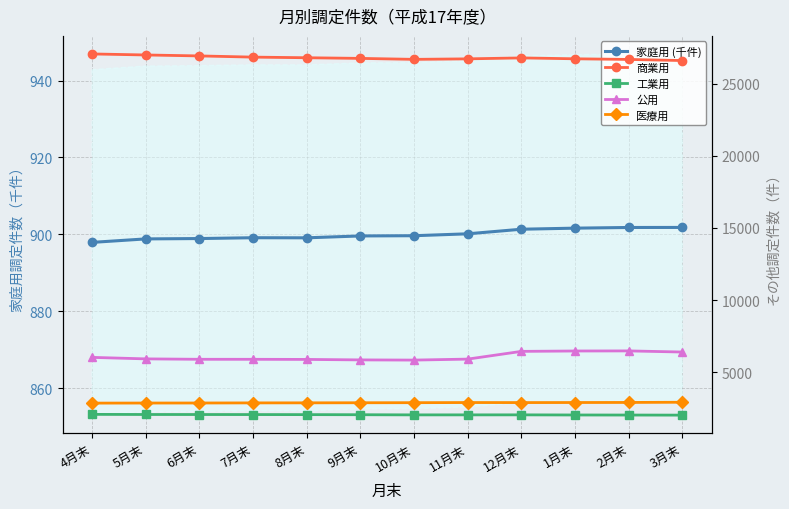

Is it true that 公用 equals 3019.0 at 11月末?

False